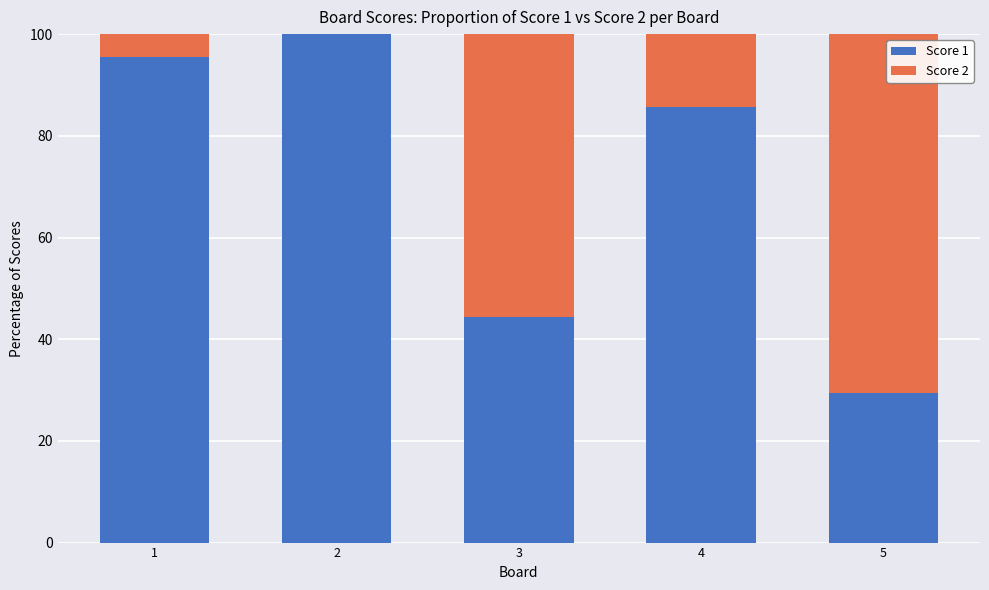

What is the maximum value for Score 1?

100.0